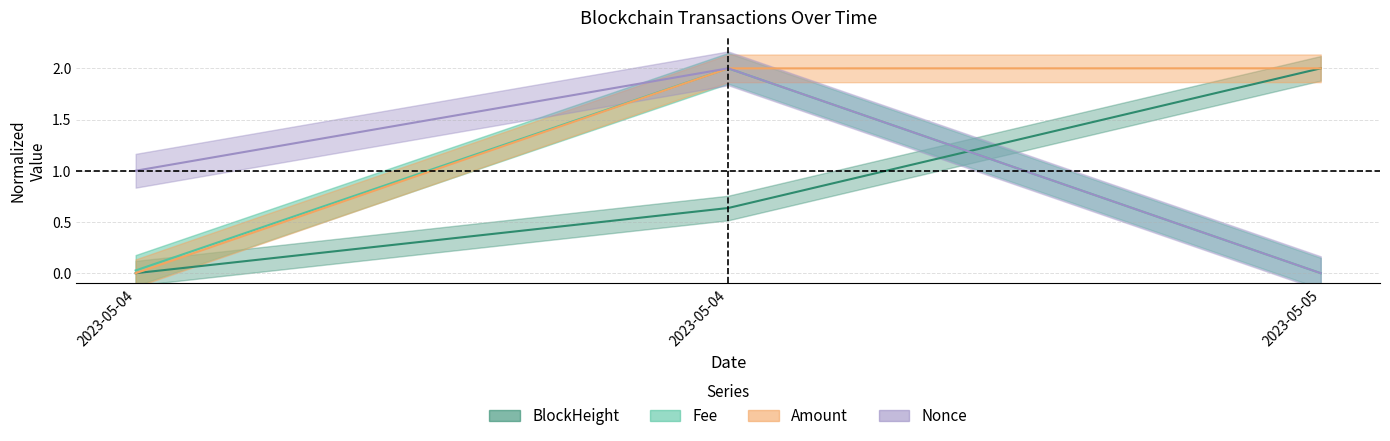

What is the sum of all Amount values?

4.0